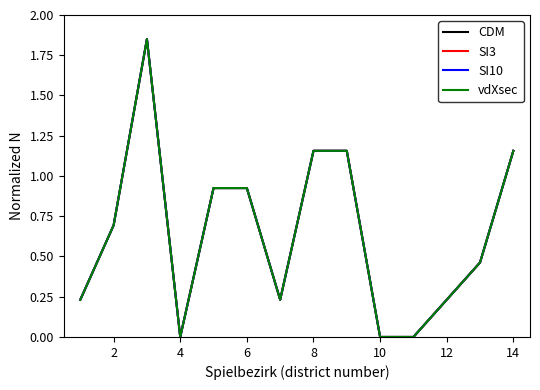

Which series has the largest range (max minus min)?

CDM